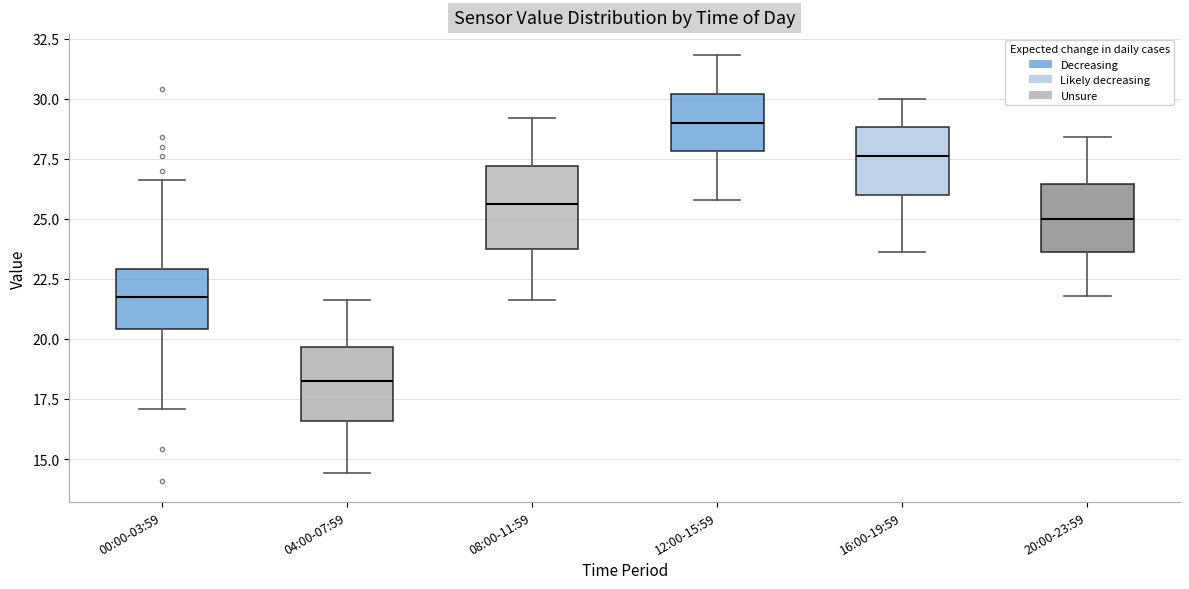

Which box's median line is the highest?

12:00-15:59